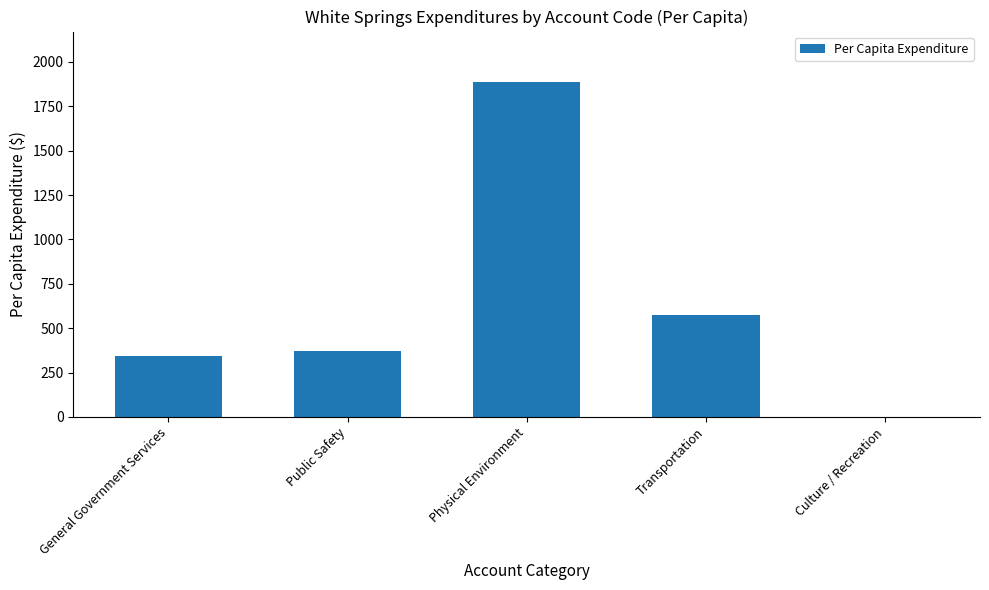

The value at Transportation is 576.2. True or false?

True